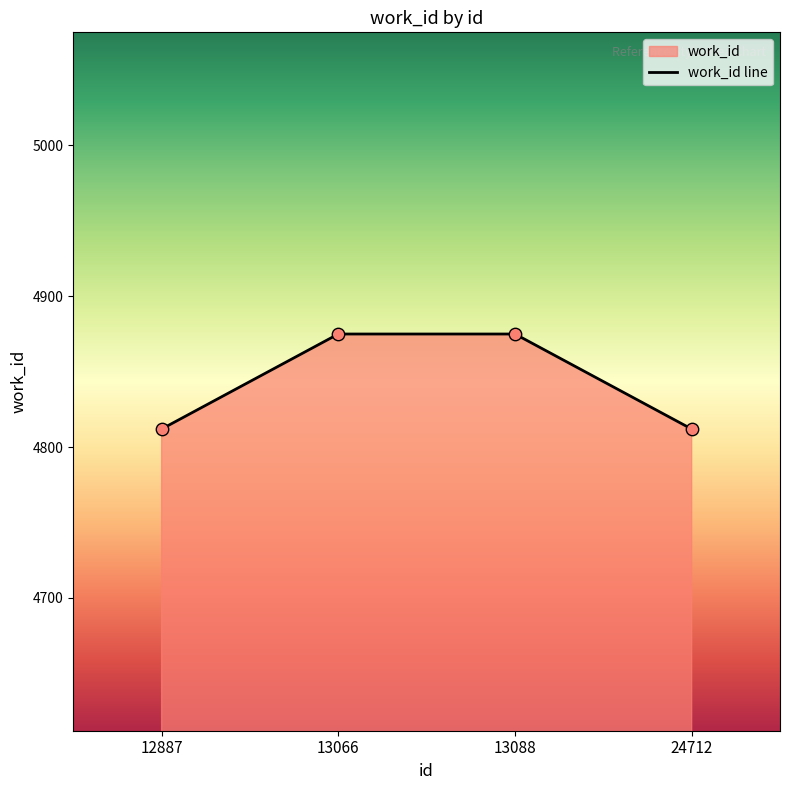

What is the change in value from 13088 to 24712?

-63